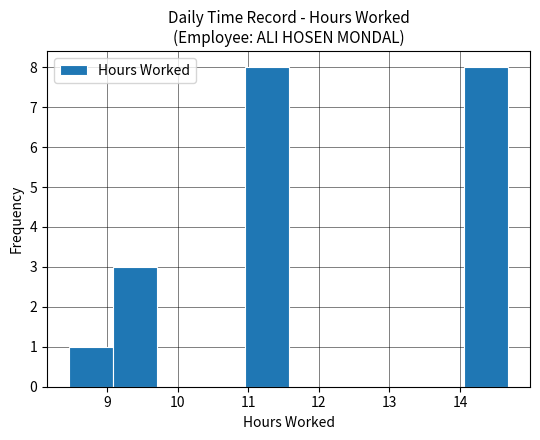

Reading left to right, list every bar in this chart as the range it spans on the x-axis followed by its height. Neither the bar edges nor the heights are printed on the chart, so give them approximately, as read against the axes.

8.5 to 9.1: 1
9.1 to 9.7: 3
9.7 to 10.3: 0
10.3 to 10.9: 0
10.9 to 11.6: 8
11.6 to 12.2: 0
12.2 to 12.8: 0
12.8 to 13.4: 0
13.4 to 14.1: 0
14.1 to 14.7: 8